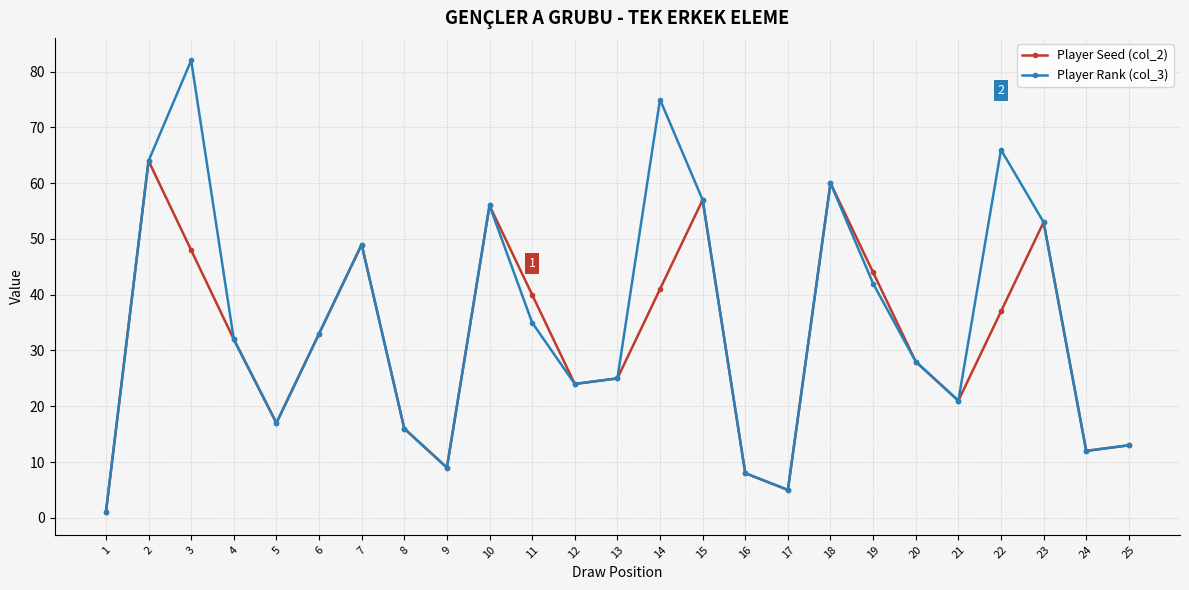

Which category has the highest value in the Player Rank (col_3) series?

3